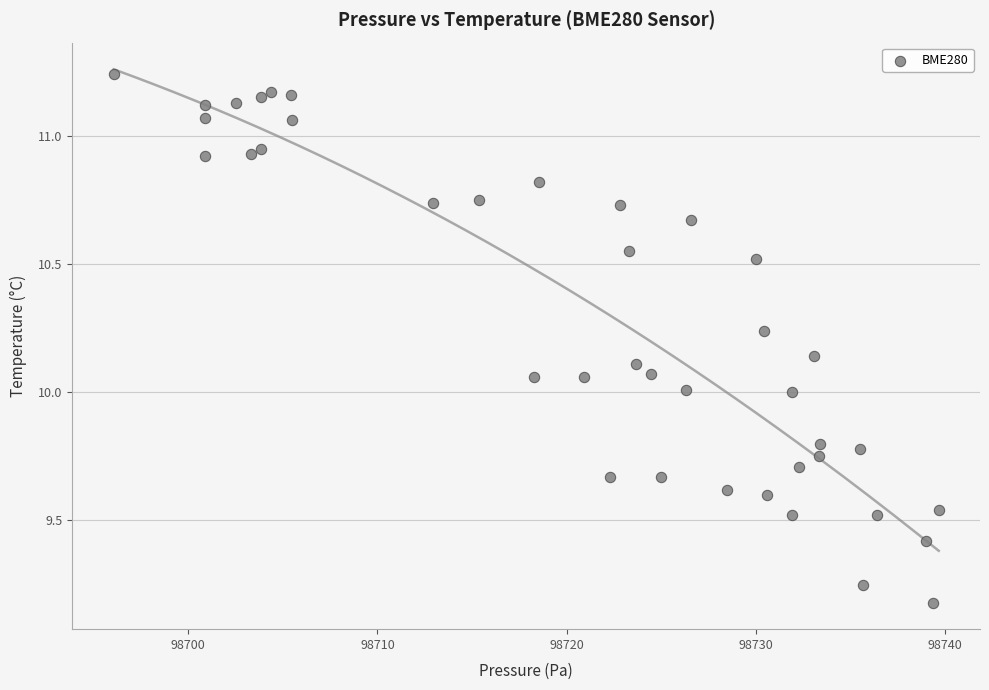

What is the range of Y values (max minus min)?

2.1